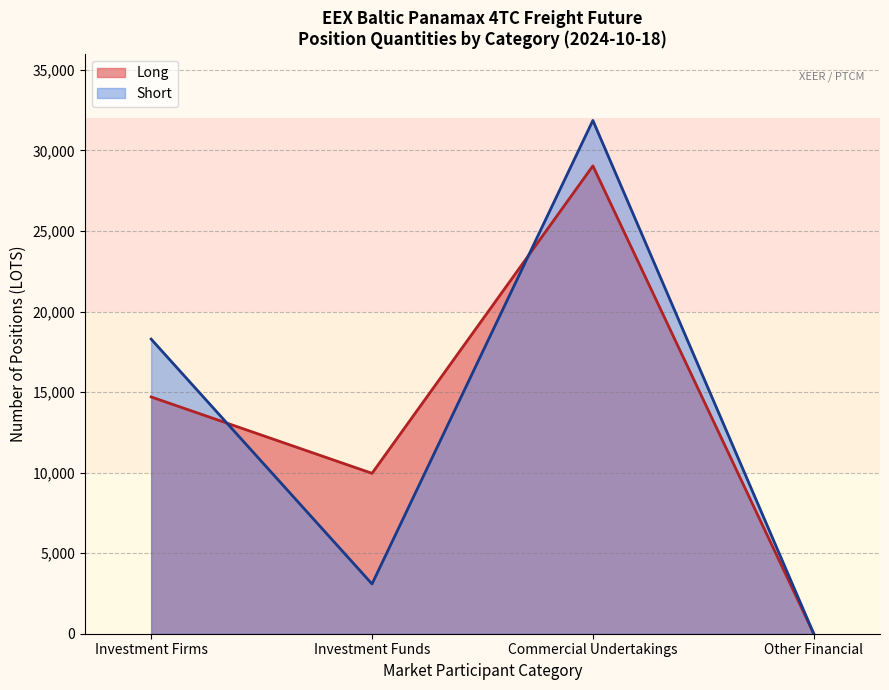

What is the total value across all series at Investment Funds?

13045.6